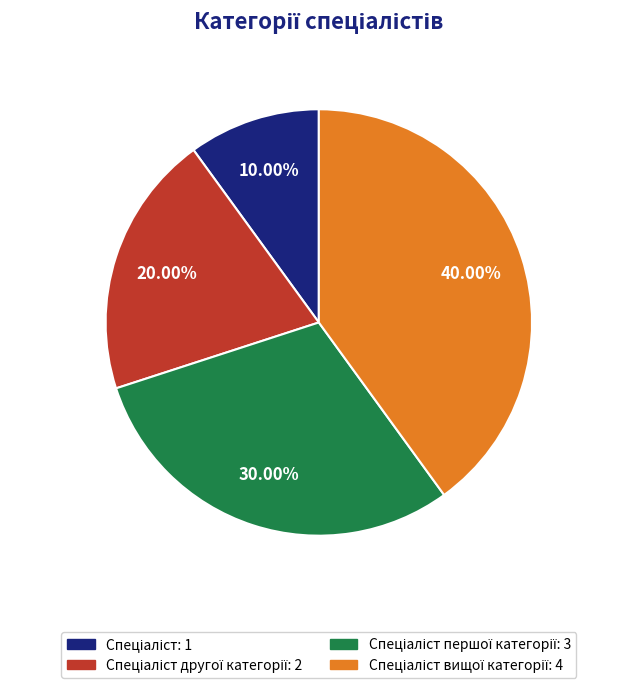

Does any single category account for the majority?

No